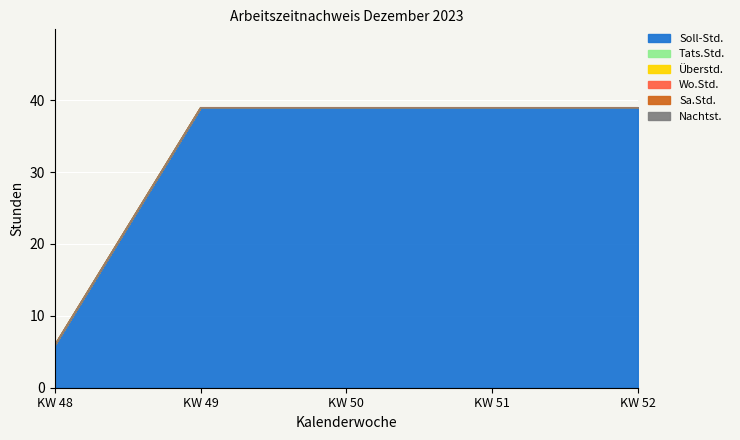

Does the chart display data point markers on the line(s)?

No